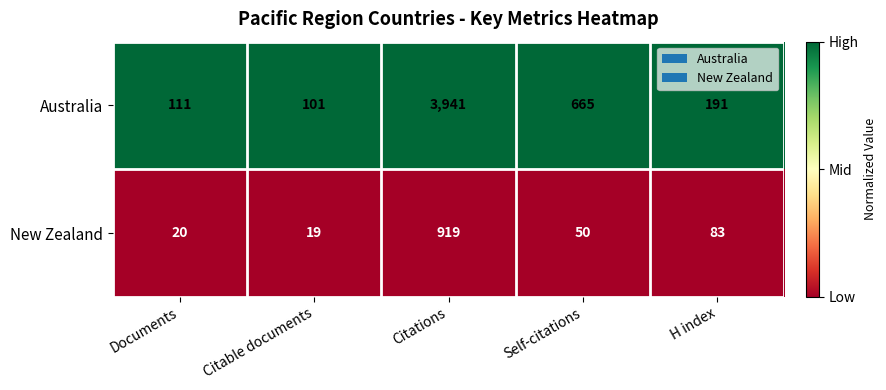

At H index, list the series in order from largest to smallest.

Australia, New Zealand